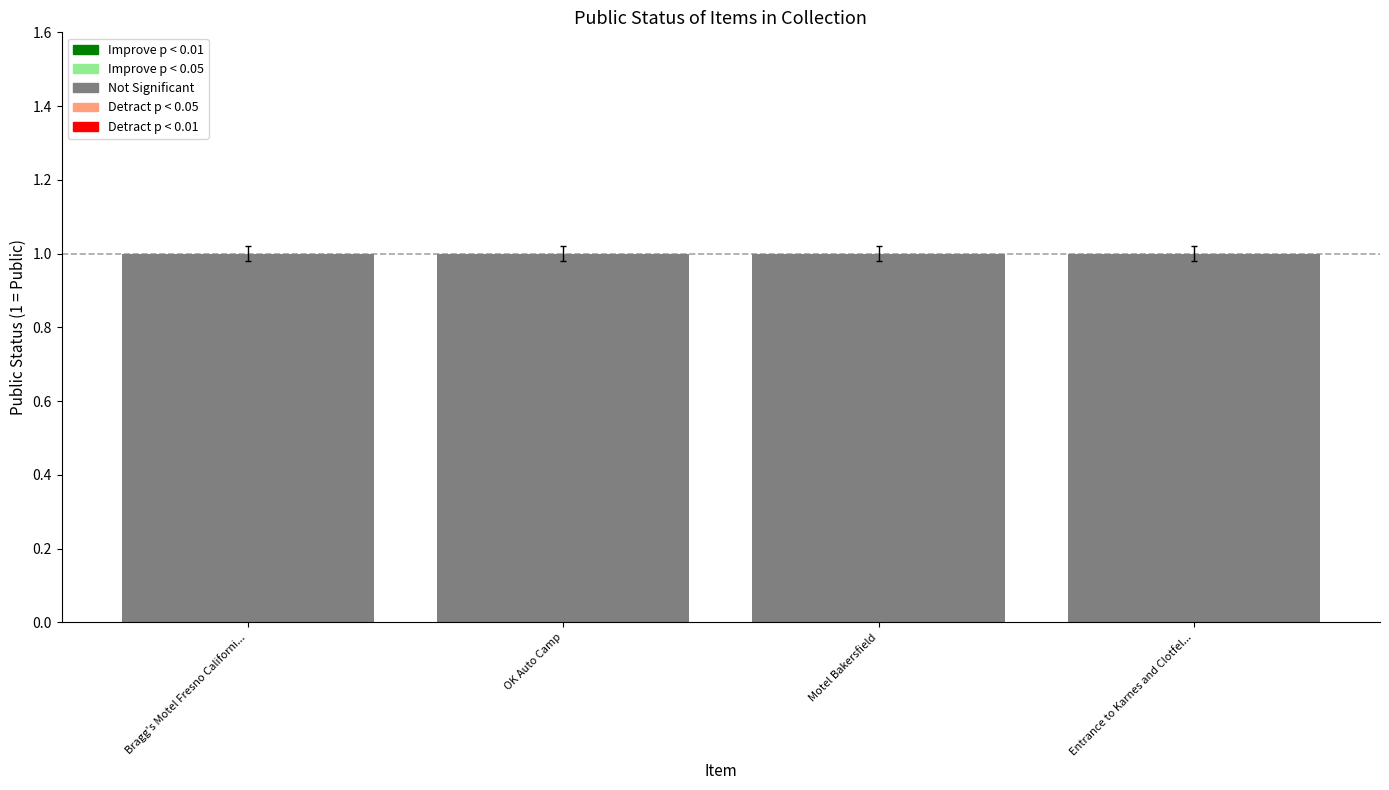

Which series has the widest spread of values?

public